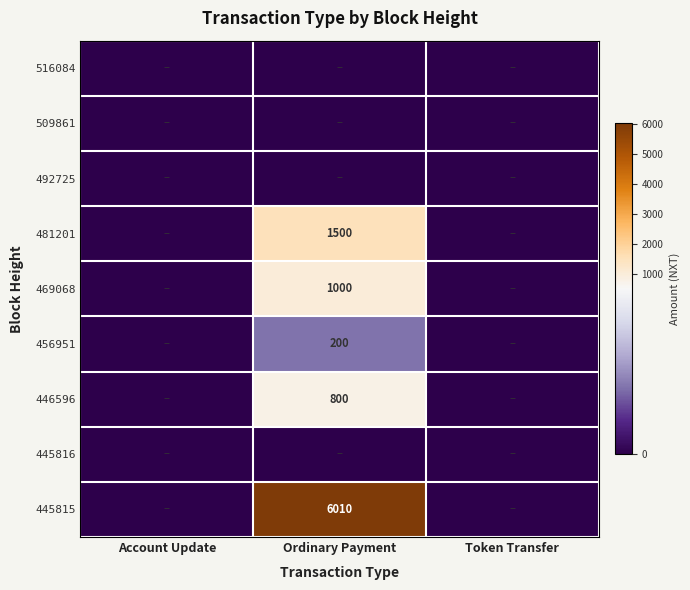

Where is 469068 nearest to the value 500?

Account Update